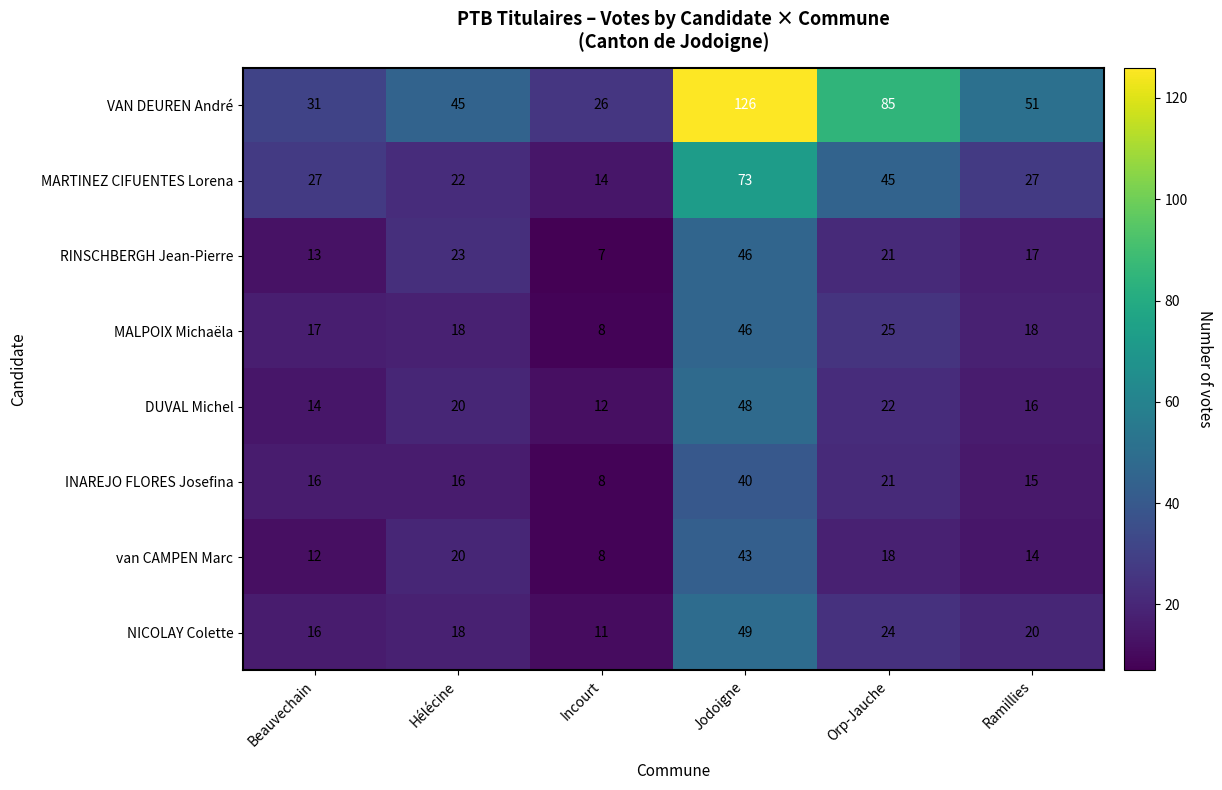

Is it true that DUVAL Michel equals 3 at Incourt?

False